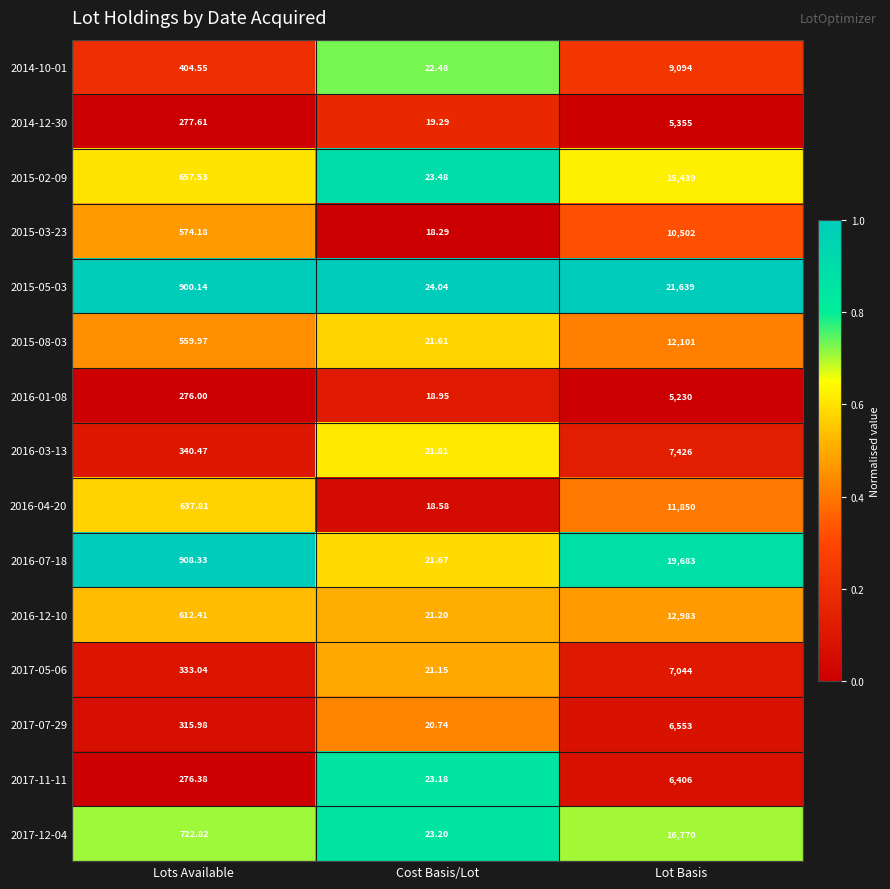

Which category has the highest value in the 2015-05-03 series?

Lot Basis